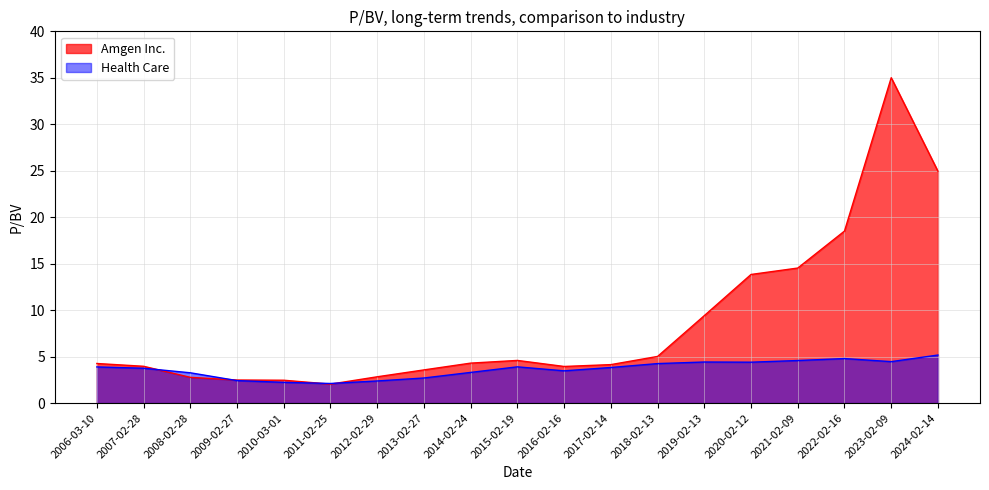

True or false: Amgen Inc. has a value of 4.4 at 2019-02-13.

False